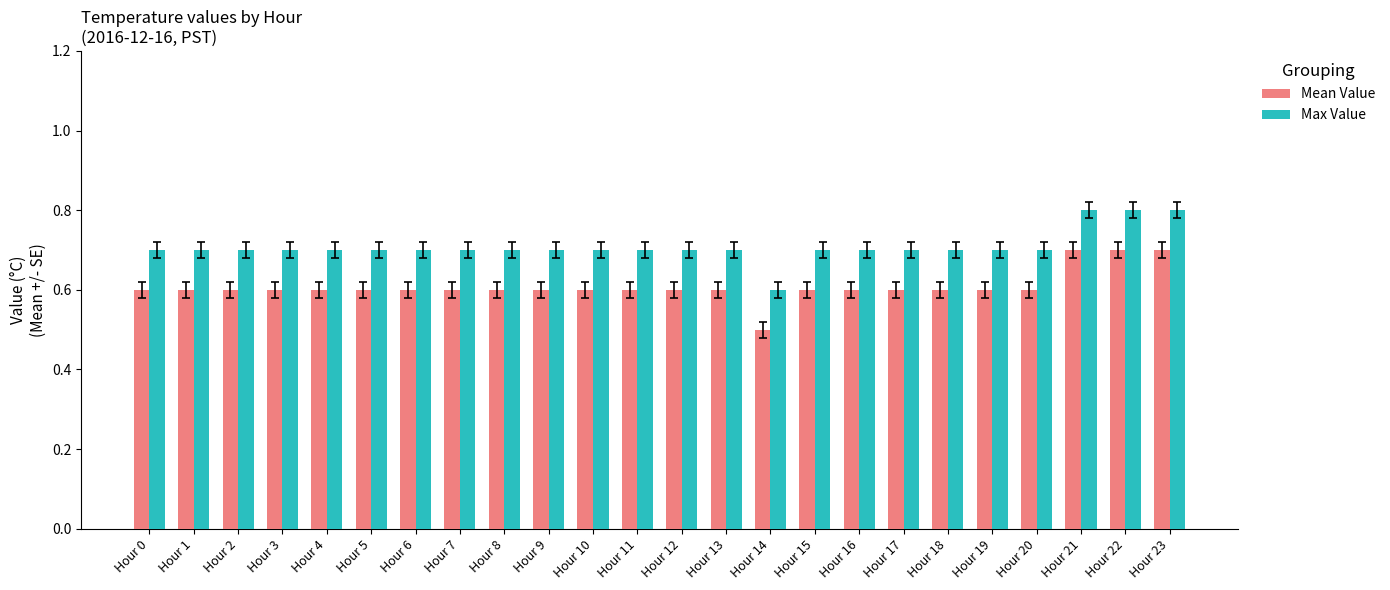

What is the approximate value of Max Value at Hour 0?

0.7